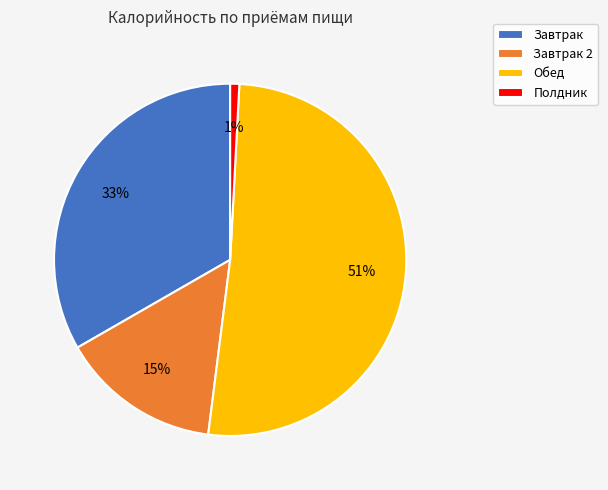

Is the sum of Полдник and Завтрак 2 greater than half?

No